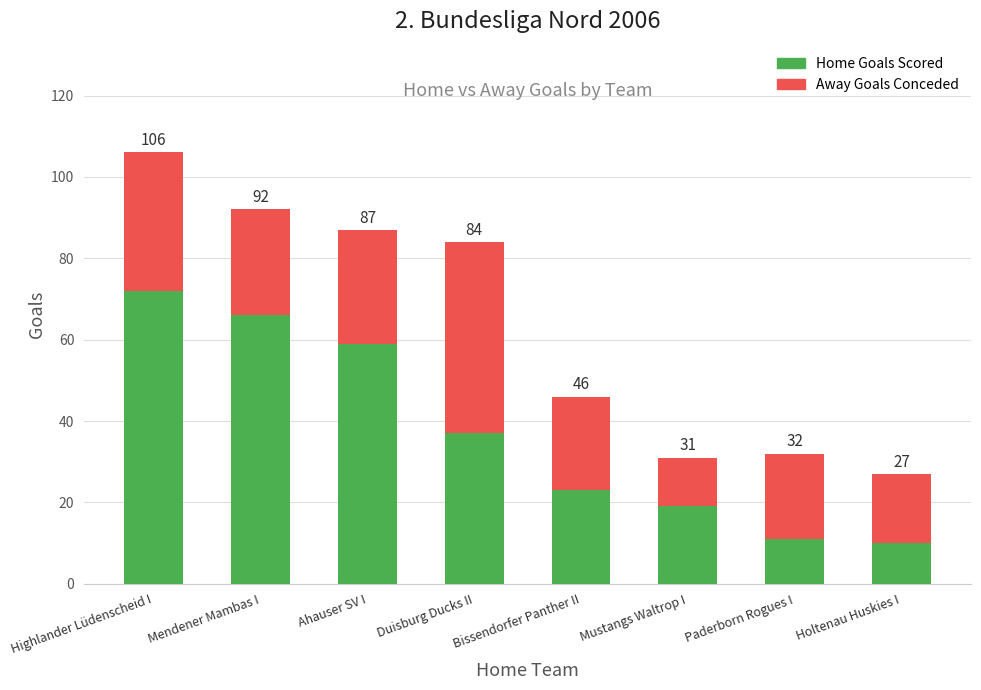

What is the maximum value for Home Goals Scored?

72